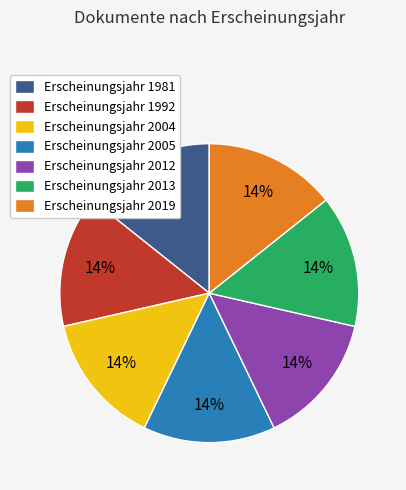

What is the ratio of the value at Erscheinungsjahr 2004 to the value at Erscheinungsjahr 2013?

1.0